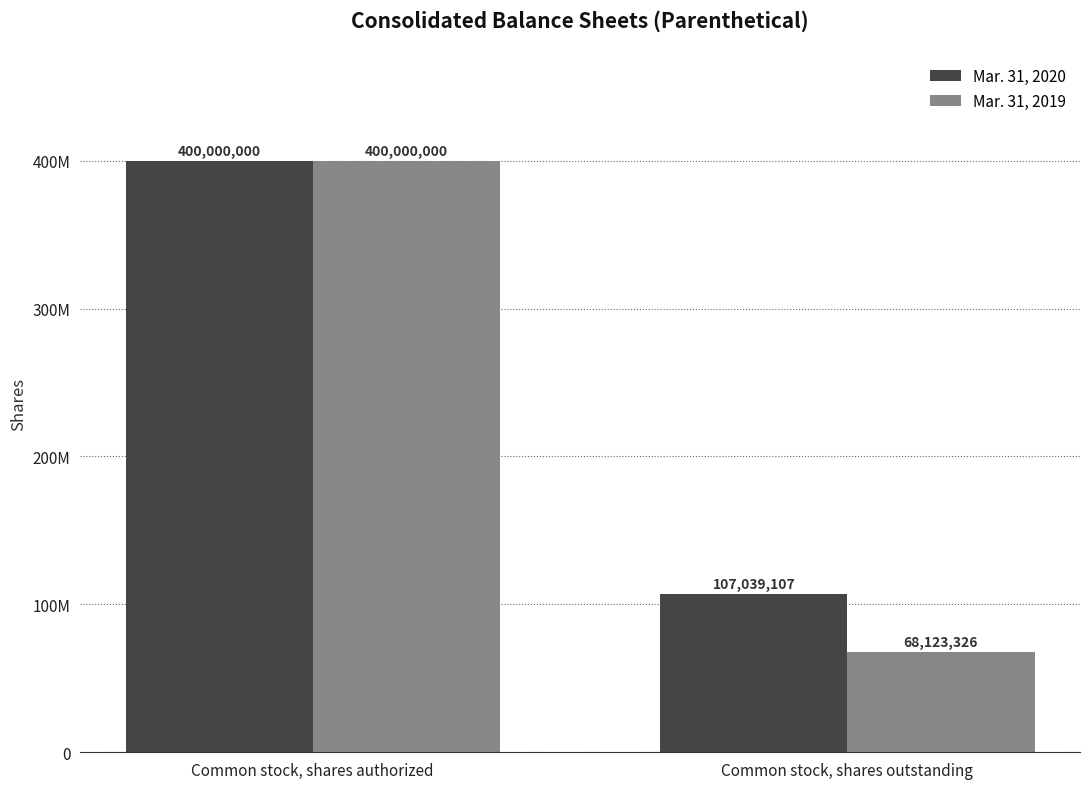

Which series changed the most between Common stock, shares authorized and Common stock, shares outstanding?

Mar. 31, 2019